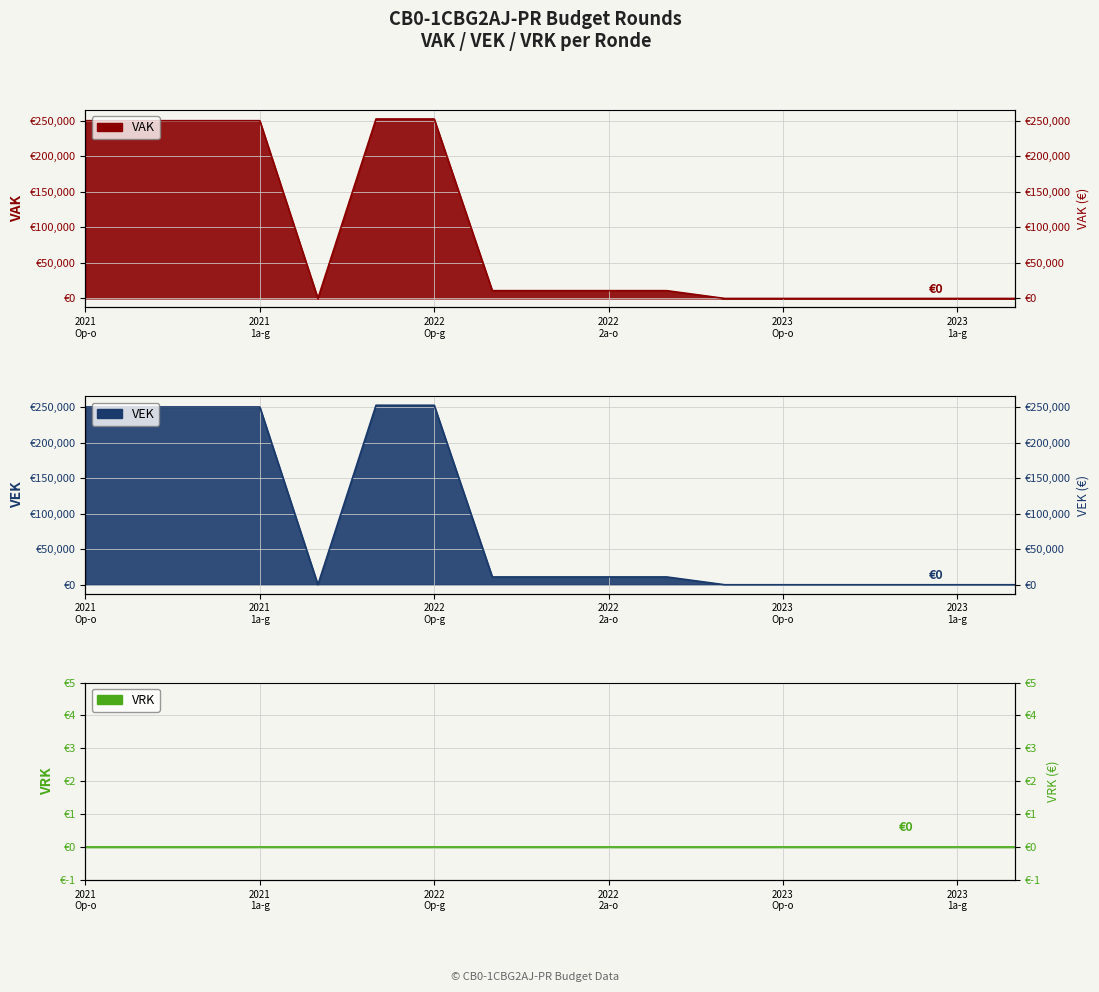

Which category has the lowest value across all series?

2021 uitvoering